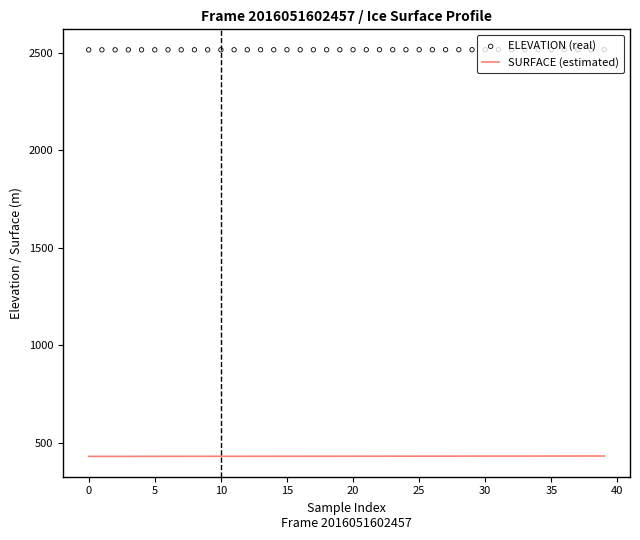

At which category is the sum across all series the highest?

39